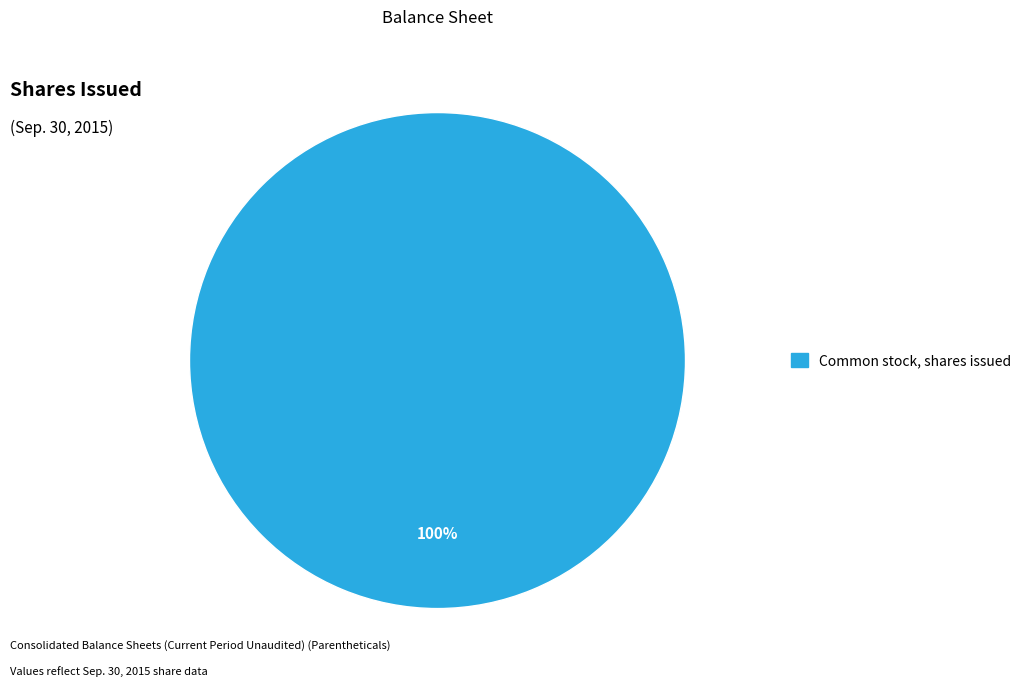

Is there any slice that represents more than half of the pie?

Yes